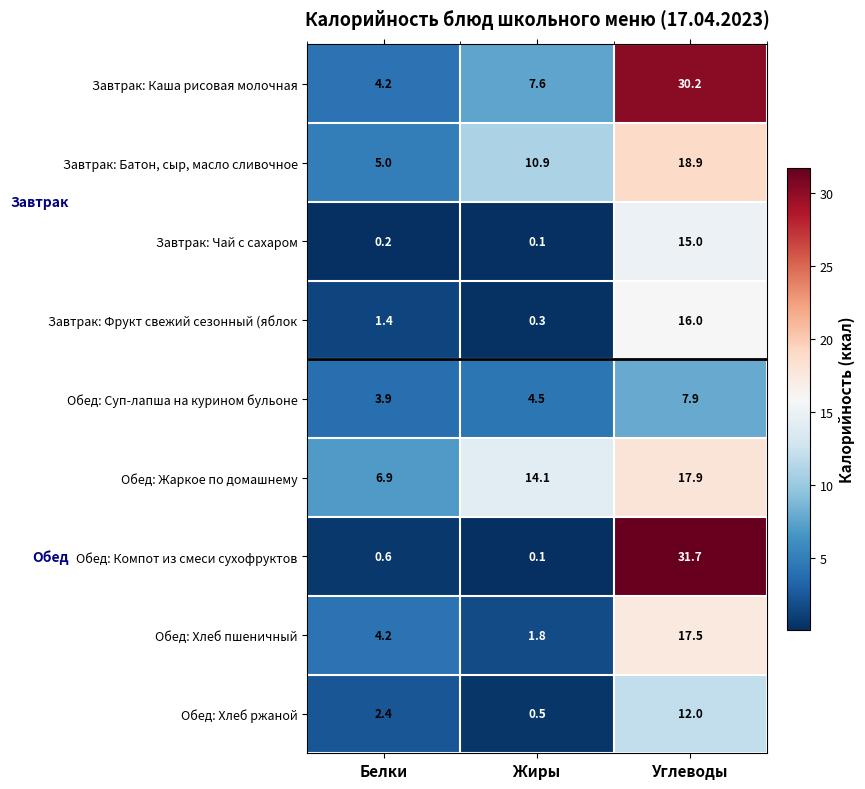

What value does the Завтрак: Фрукт свежий сезонный (яблок series have at Углеводы?

16.0